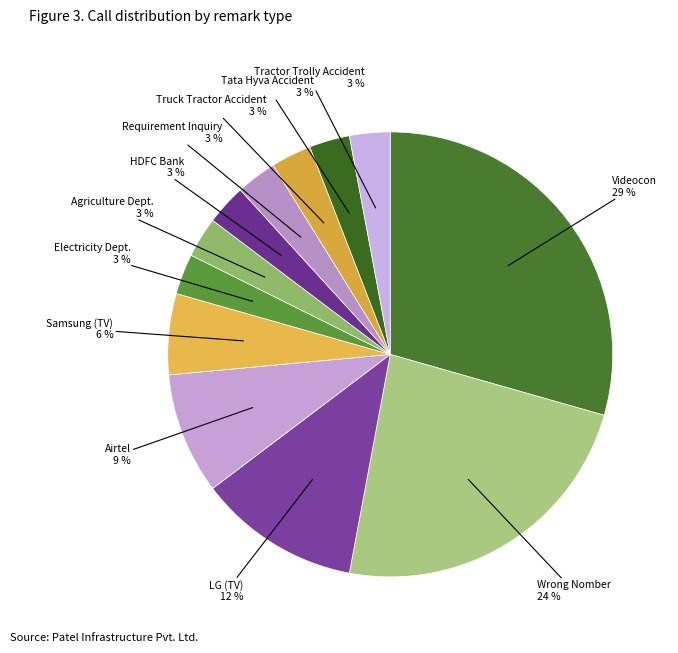

What percentage is the Truck Tractor Accident slice, to the nearest percent?

3%